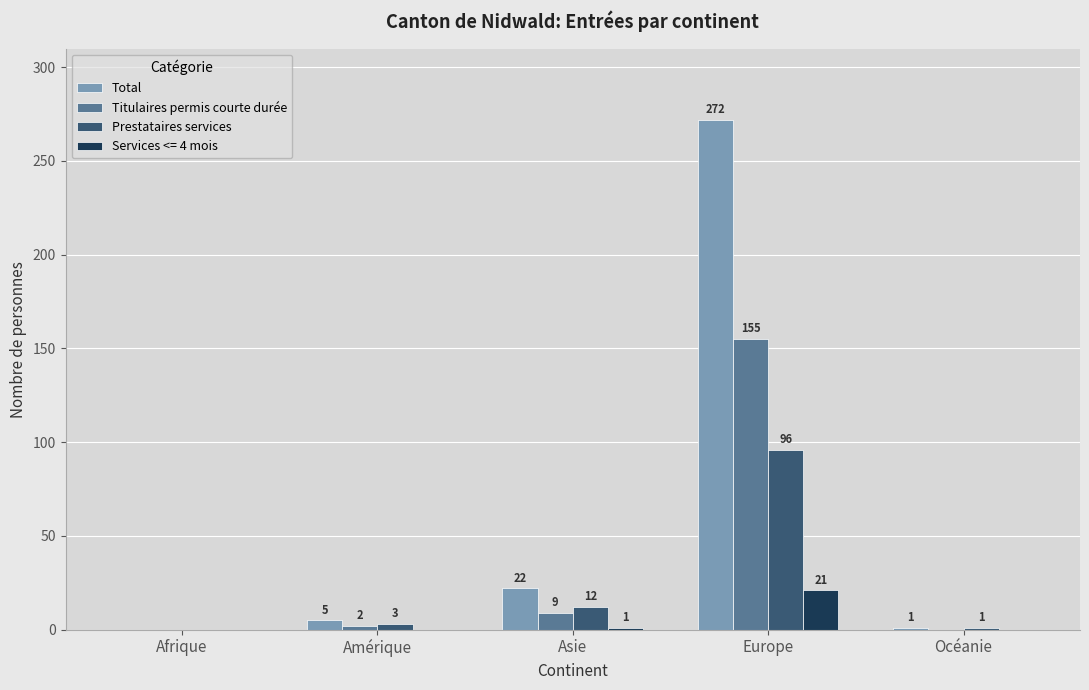

Does the chart contain stacked bars?

No